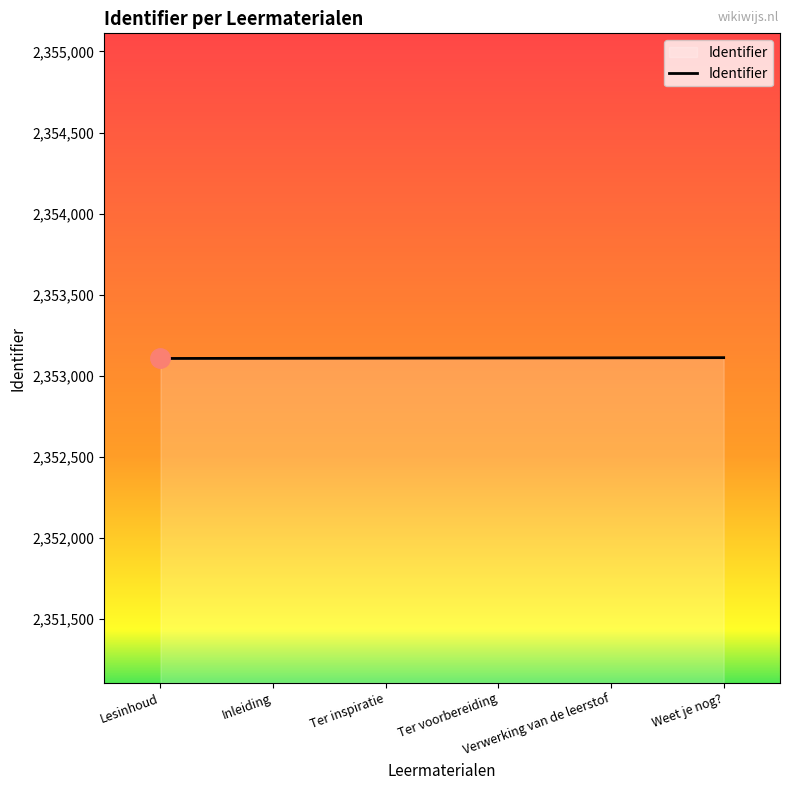

How many values are below 2353110?

3